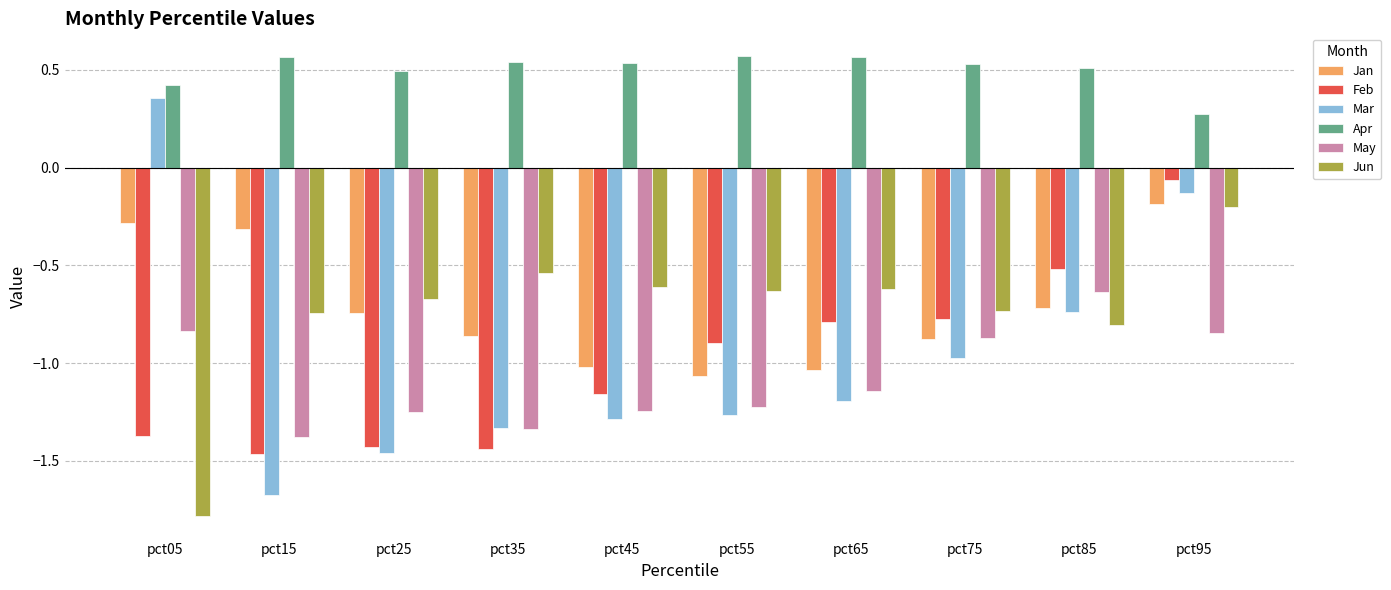

Where is Jun nearest to the value 0?

pct95